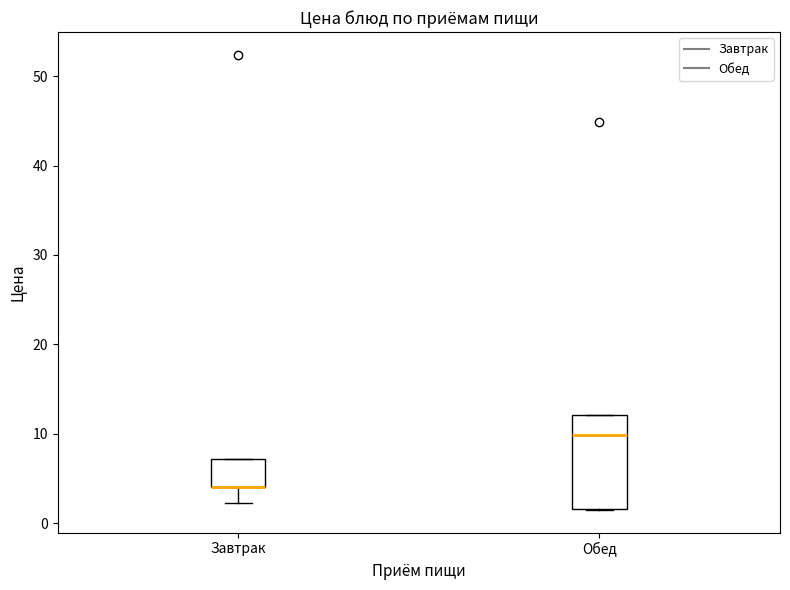

Reading left to right, read every box against the y-axis: the position of its median line, the range the box covers, and the ends of its whiskers. The values are not printed on the chart, so give them approximately, as read against the axis.

Завтрак: median 4 (drawn on the box's lower edge), box 4 to 7, whiskers 2 to 7
Обед: median 10, box 2 to 12, whiskers 2 to 12